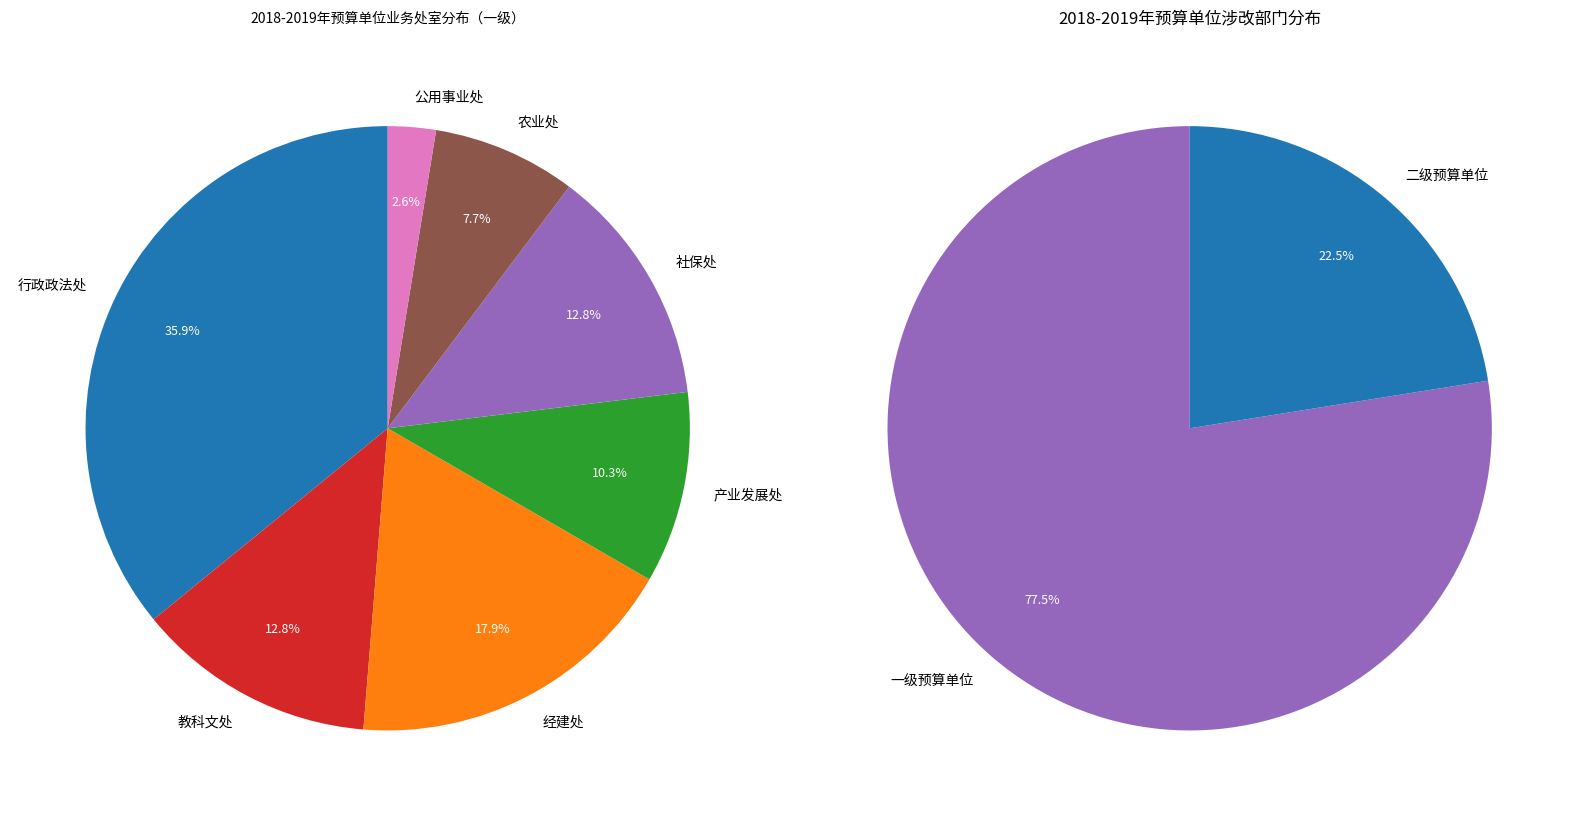

Which category has the biggest portion of the pie?

行政政法处